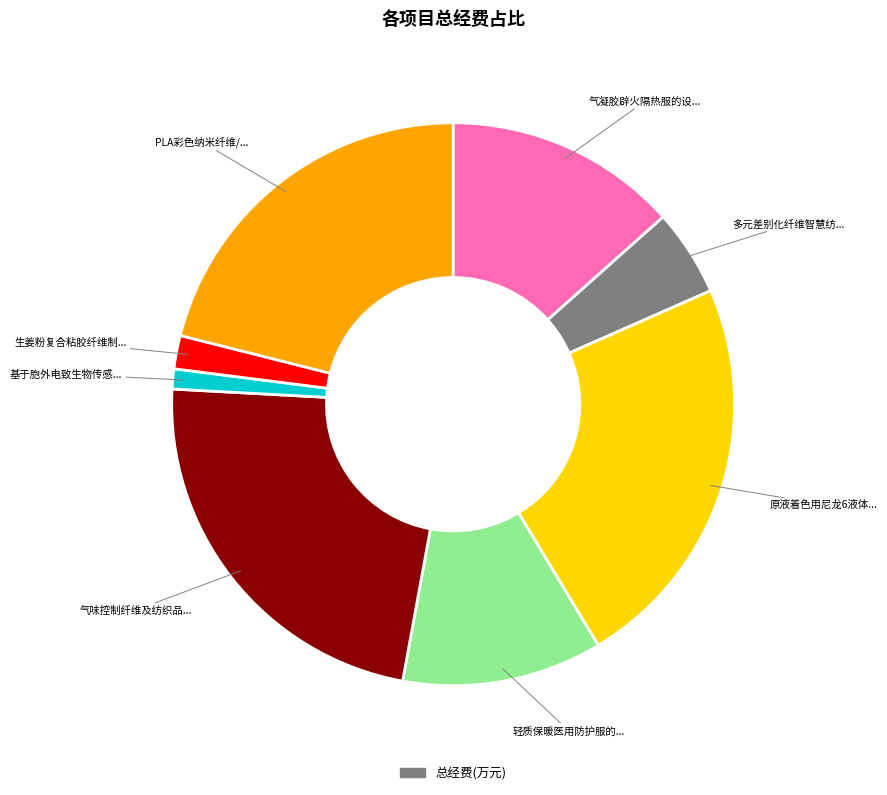

Does any single category account for the majority?

No